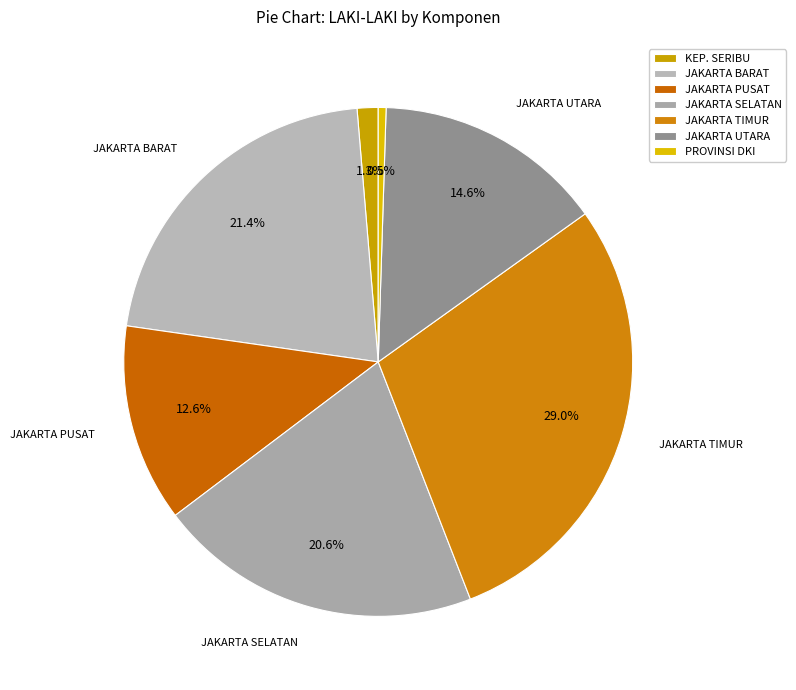

Rank the categories by value from highest to lowest.

JAKARTA TIMUR, JAKARTA BARAT, JAKARTA SELATAN, JAKARTA UTARA, JAKARTA PUSAT, KEP. SERIBU, PROVINSI DKI